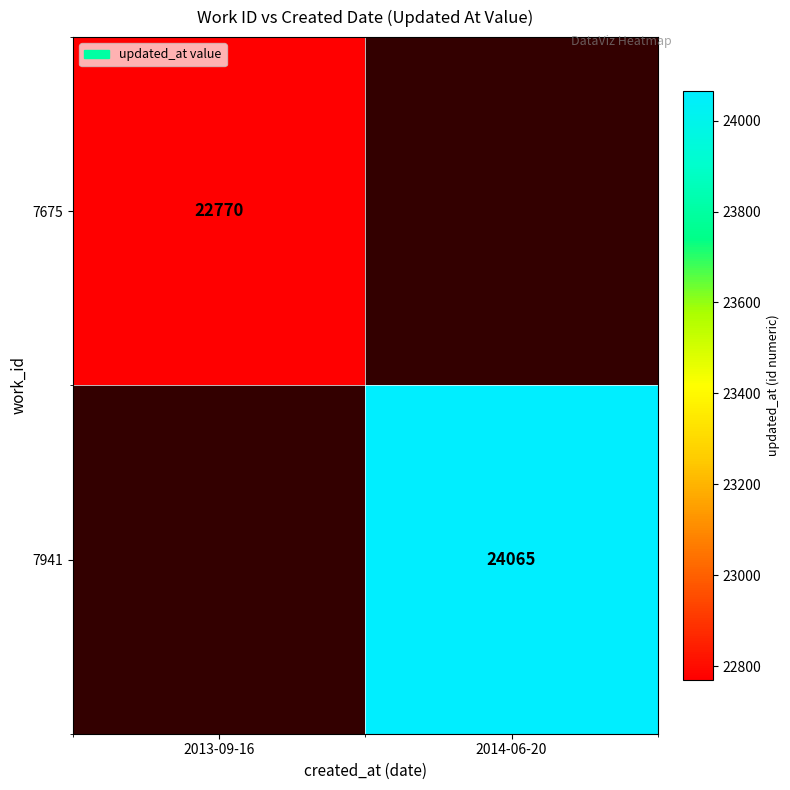

Is it true that 7941 equals 11645 at 2014-06-20?

False